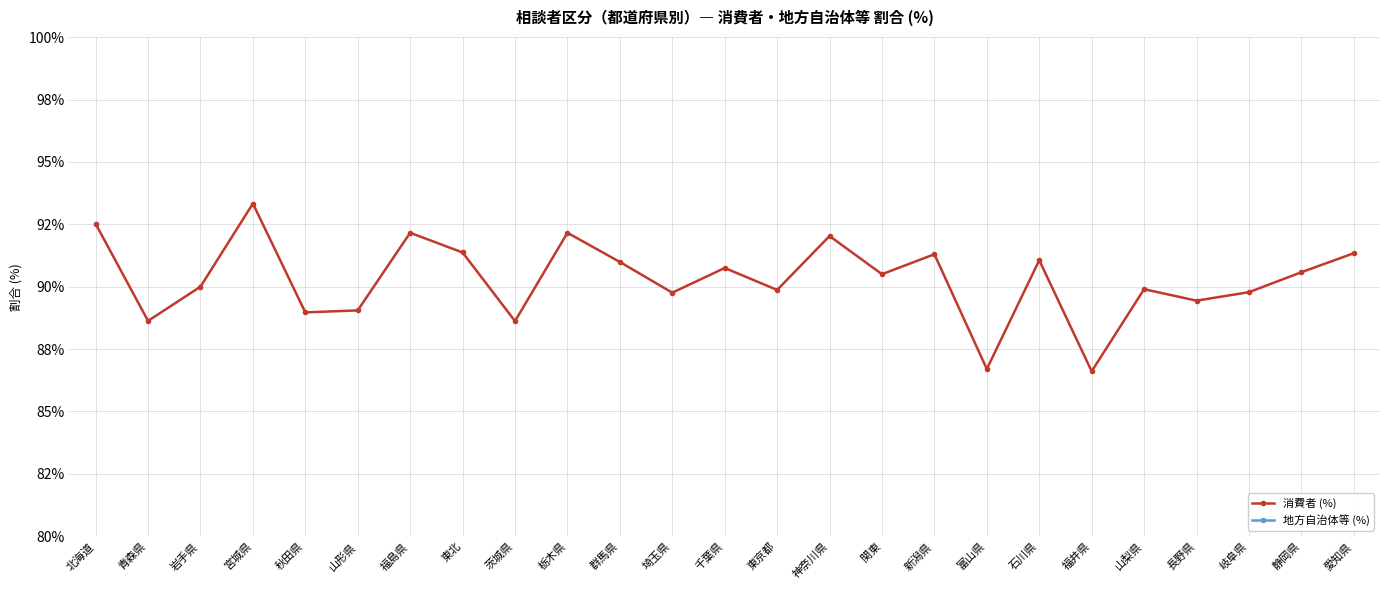

Is the value of 消費者 (%) at 福井県 greater than the value of 地方自治体等 (%) at 石川県?

Yes